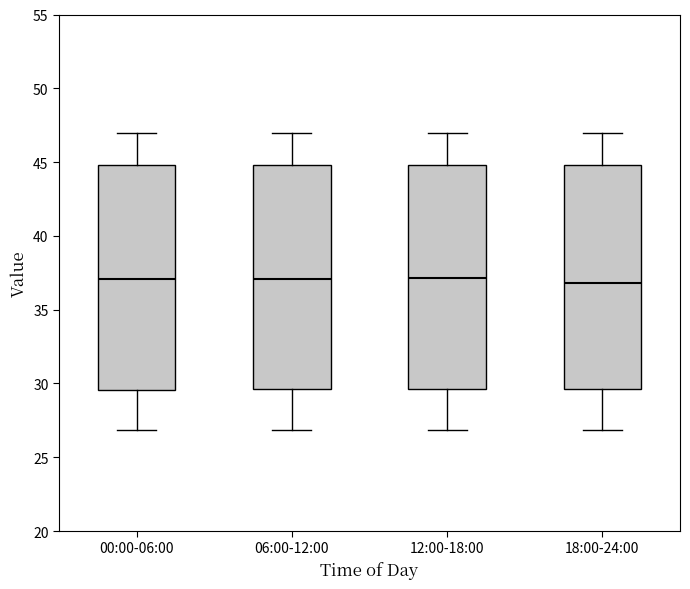

Reading left to right, transcribe this box plot: for each box, give where its median line is, the range the box spans, and where its two whiskers end, as read against the y-axis. The values are not printed on the chart, so give them approximately, as read against the axis.

00:00-06:00: median 37.0, box 29.5 to 45.0, whiskers 27.0 to 47.0
06:00-12:00: median 37.0, box 29.5 to 45.0, whiskers 27.0 to 47.0
12:00-18:00: median 37.0, box 29.5 to 45.0, whiskers 27.0 to 47.0
18:00-24:00: median 37.0, box 29.5 to 45.0, whiskers 27.0 to 47.0